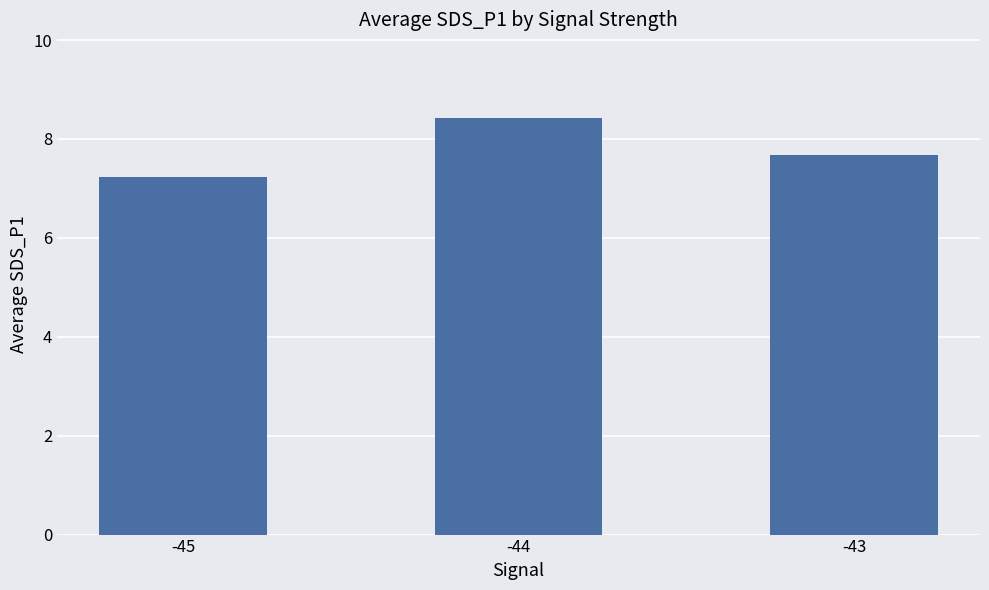

Is it true that the value at -44 is 12.8?

False